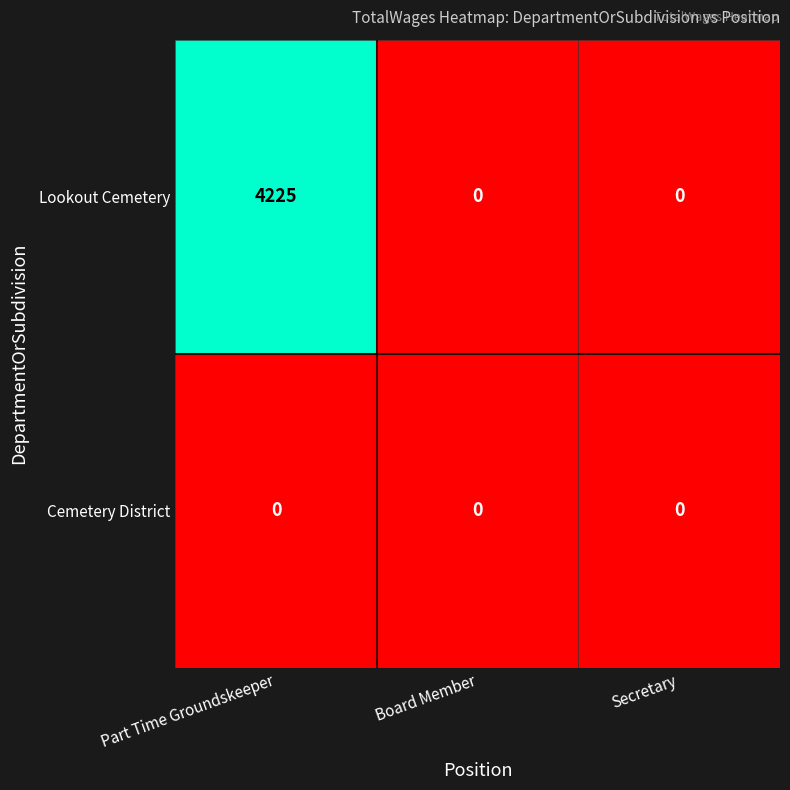

True or false: Lookout Cemetery has a value of 4225 at Part Time Groundskeeper.

True